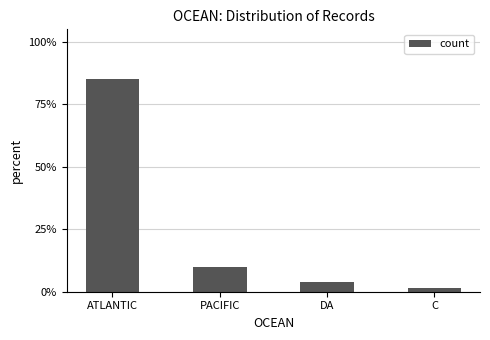

The chart shows a value of 84.9 at ATLANTIC. True or false?

True